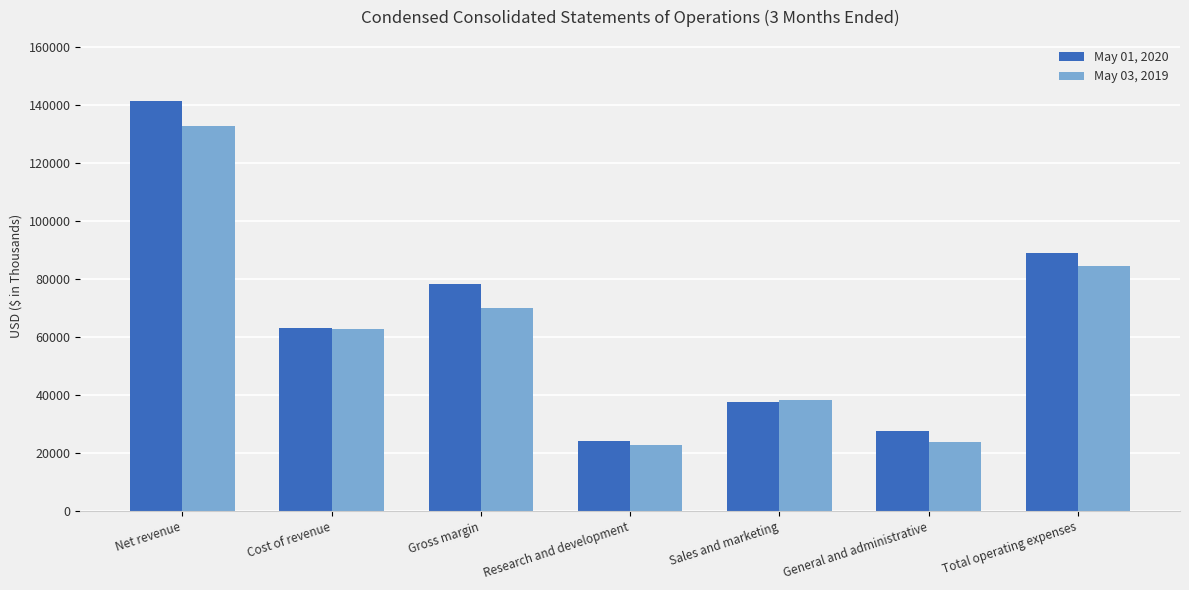

Is it true that May 03, 2019 equals 43680 at Net revenue?

False